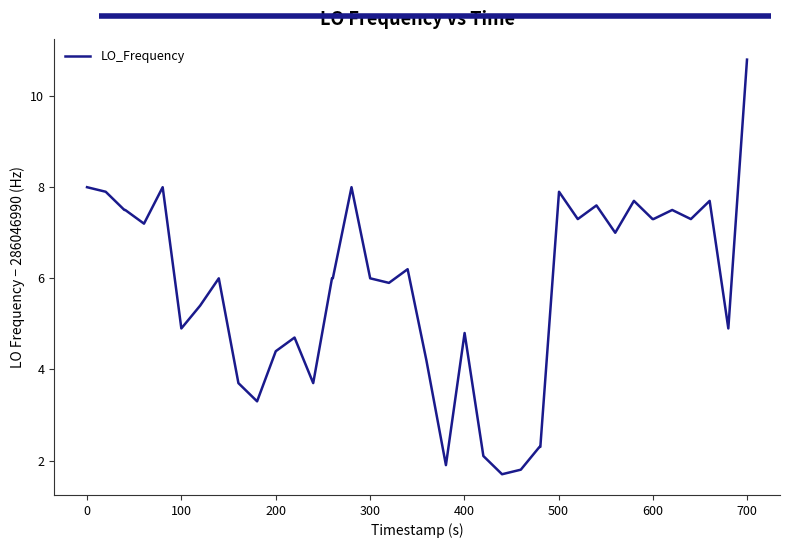

What is the smallest value displayed?

1.7